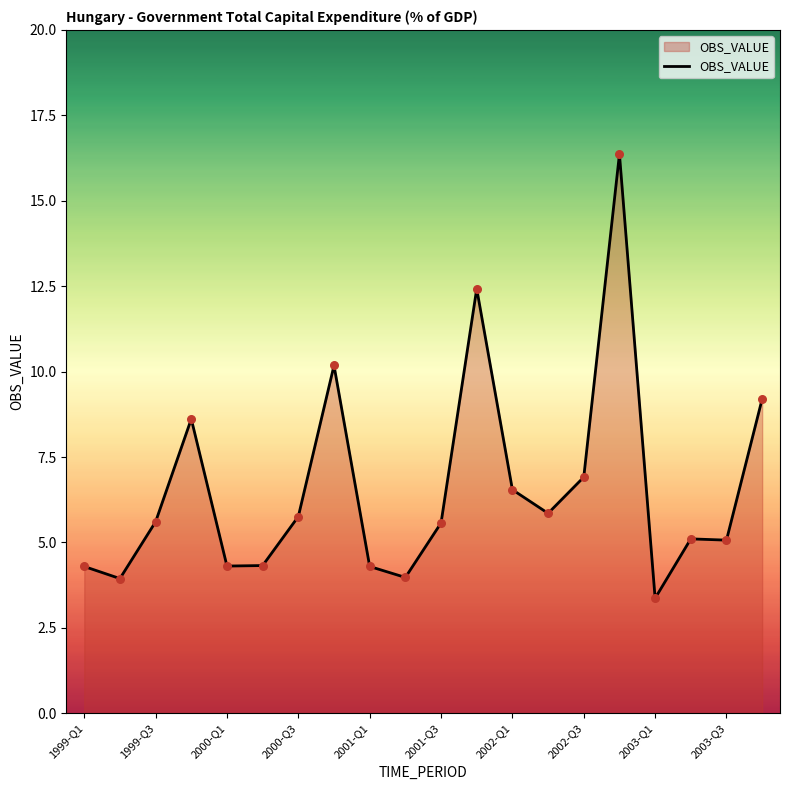

What is the minimum value shown in the chart?

3.4